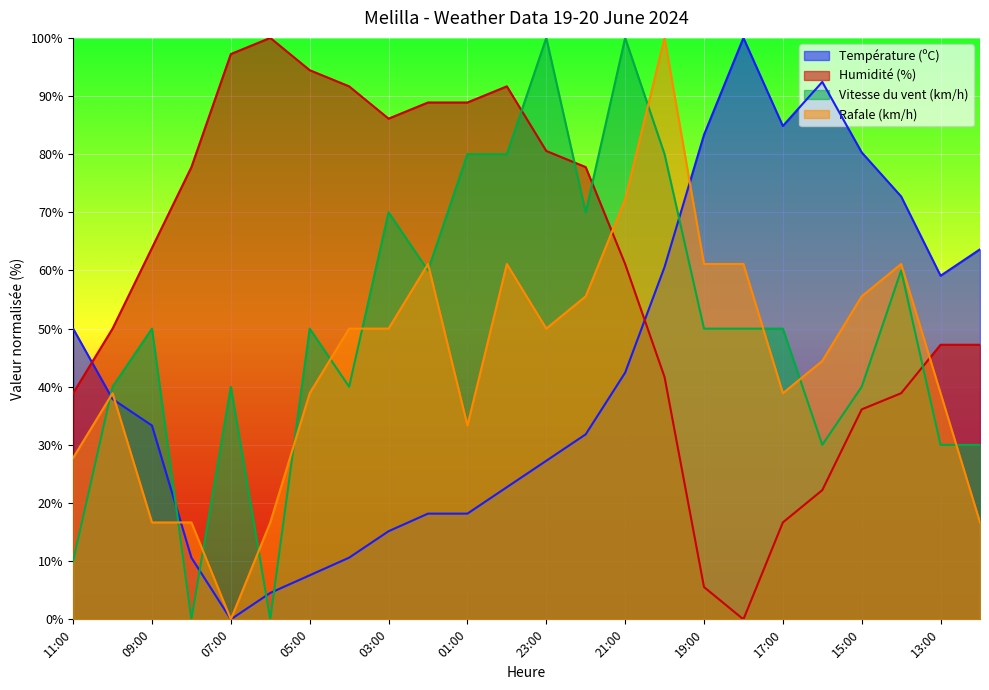

What is the approximate value of Vitesse du vent (km/h) at 12:00?

30.0